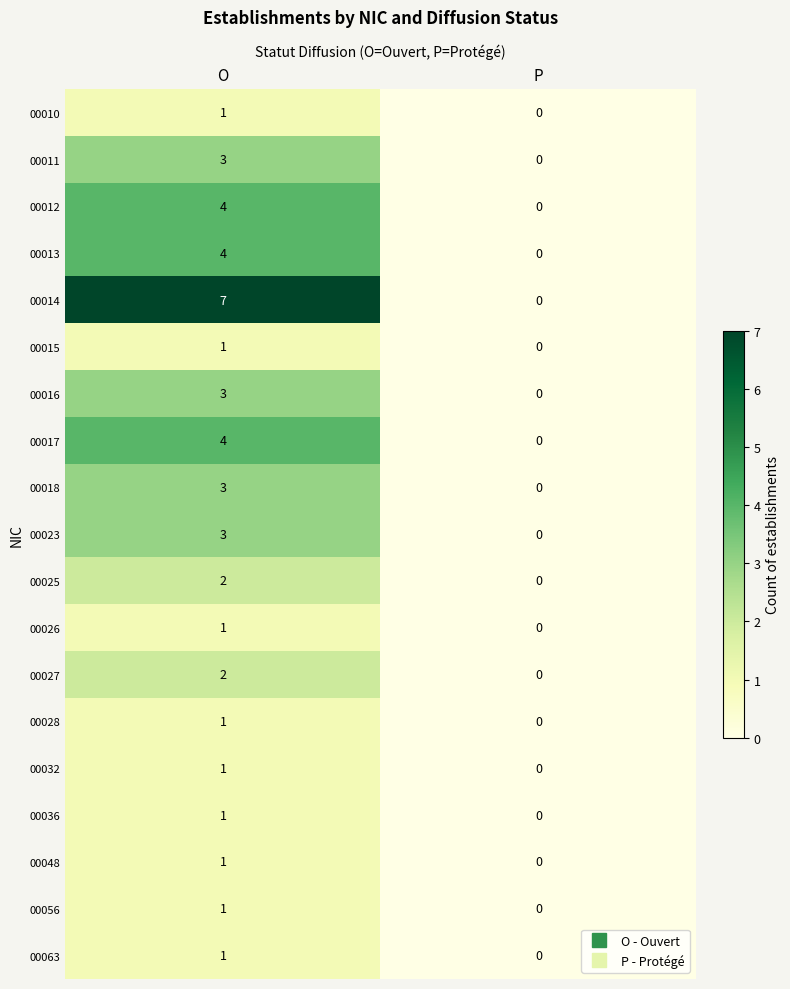

At which category does the chart reach its minimum across all series?

P